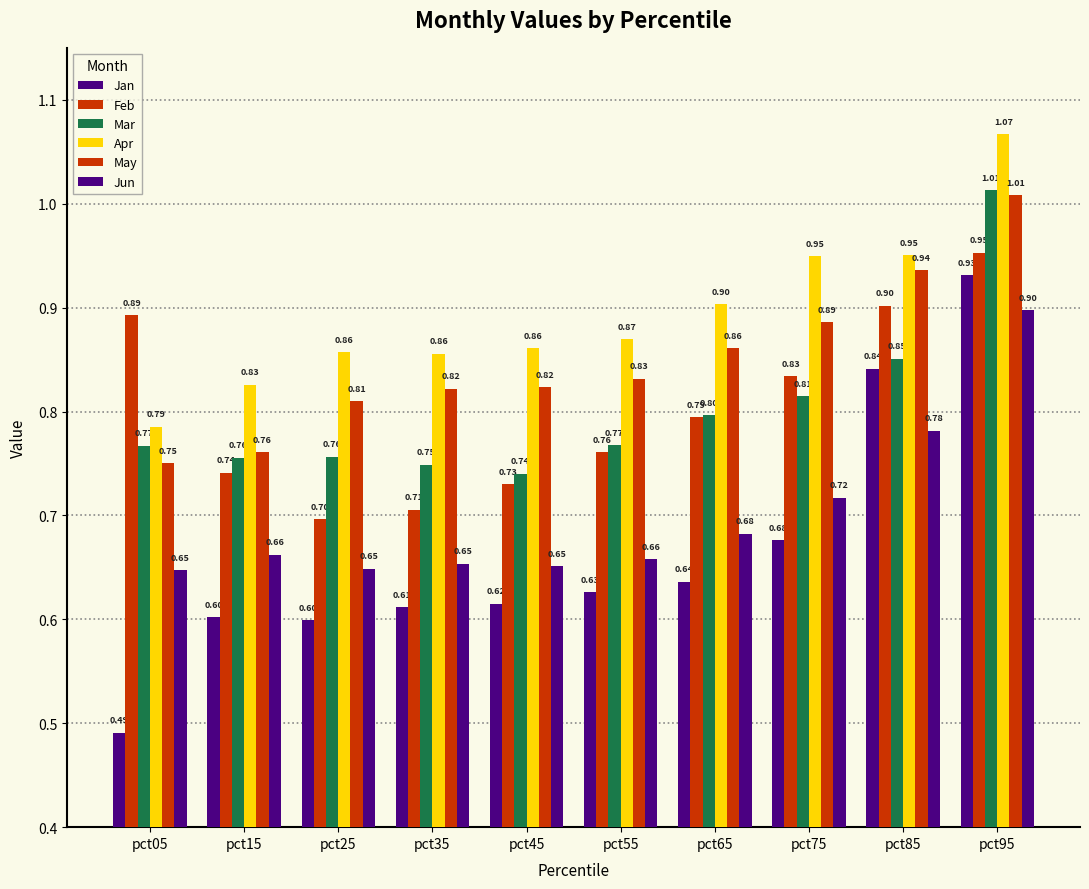

Which category has the lowest value across all series?

pct05